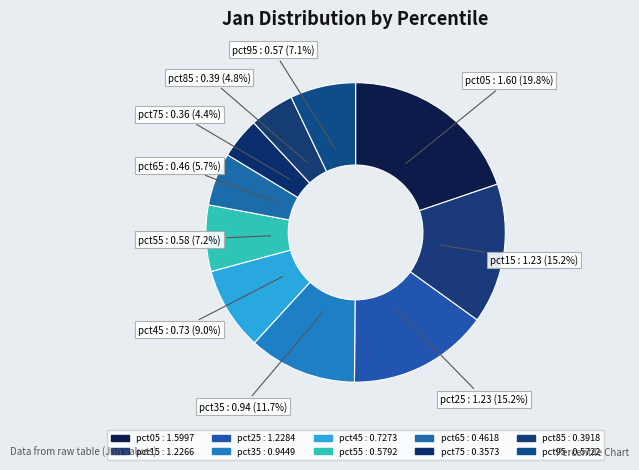

Count the number of slices in the pie.

10